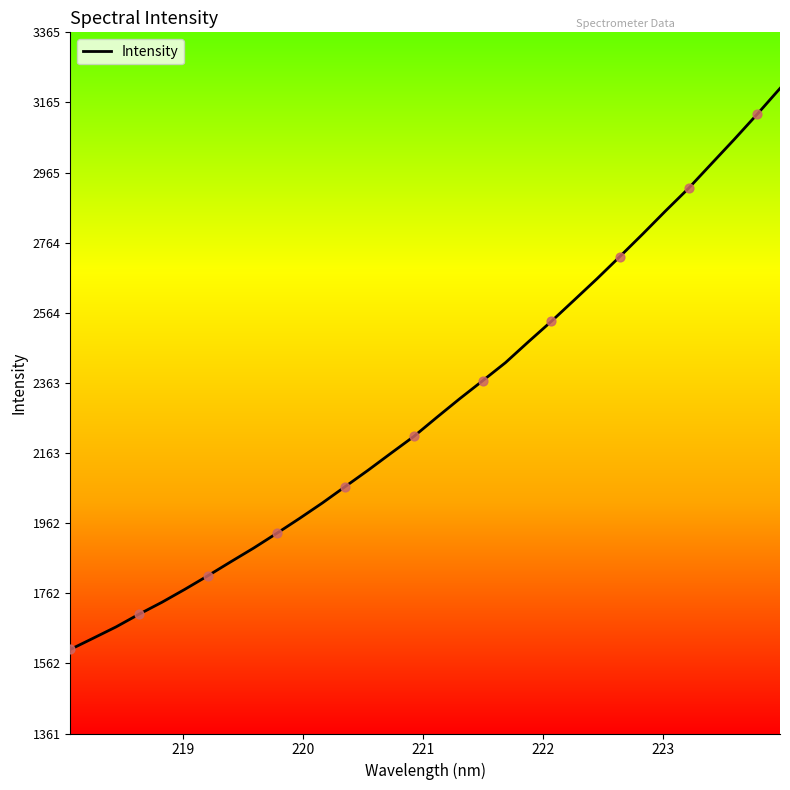

What is the greatest value displayed?

3205.1